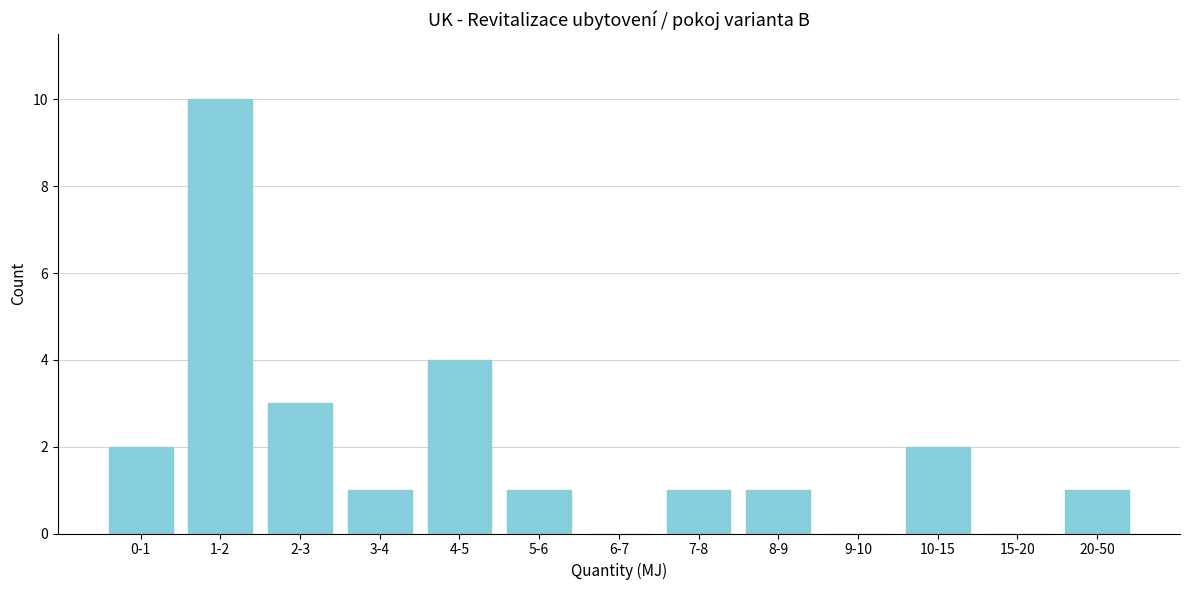

Reading right to left, extract all data points from this chart.

20-50=1	15-20=0	10-15=2	9-10=0	8-9=1	7-8=1	6-7=0	5-6=1	4-5=4	3-4=1	2-3=3	1-2=10	0-1=2